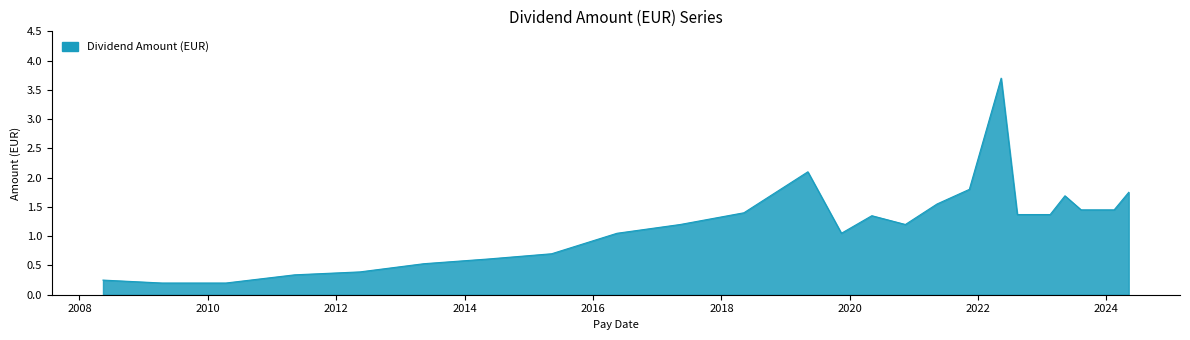

What is the greatest value displayed?

3.7